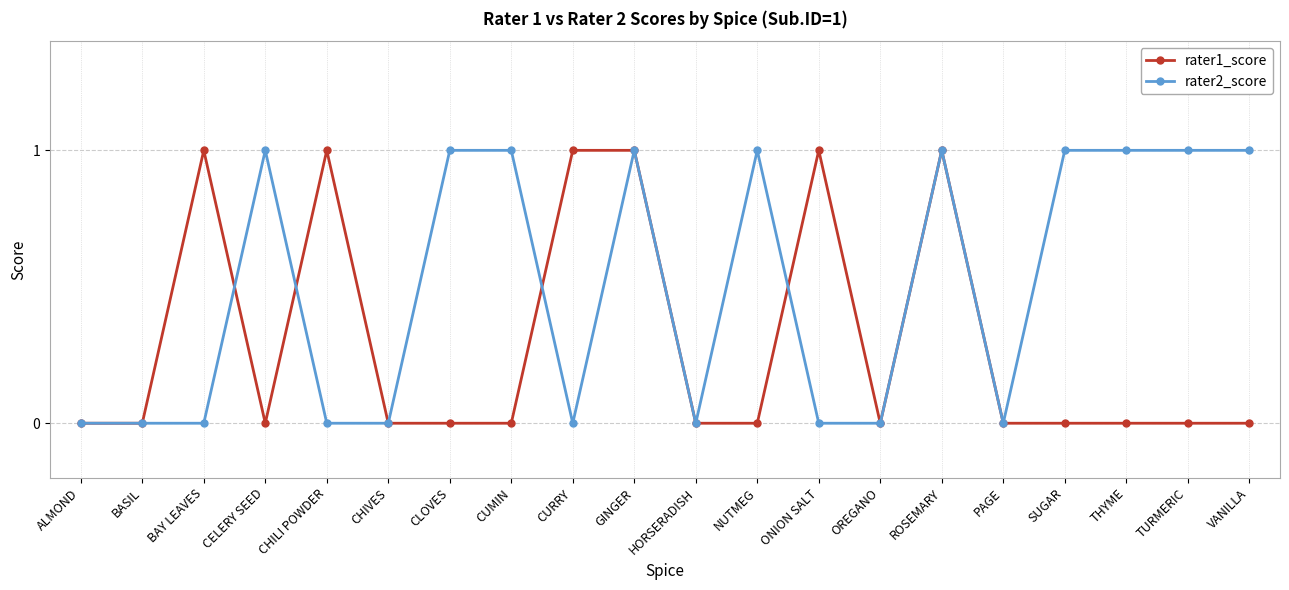

The rater1_score series shows 0 at CUMIN. True or false?

True